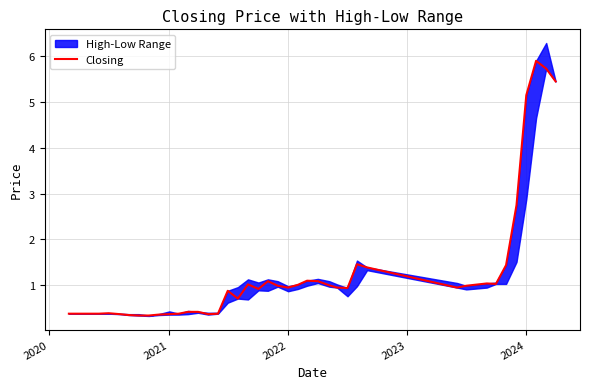

What is the highest value of the Closing series?

5.9